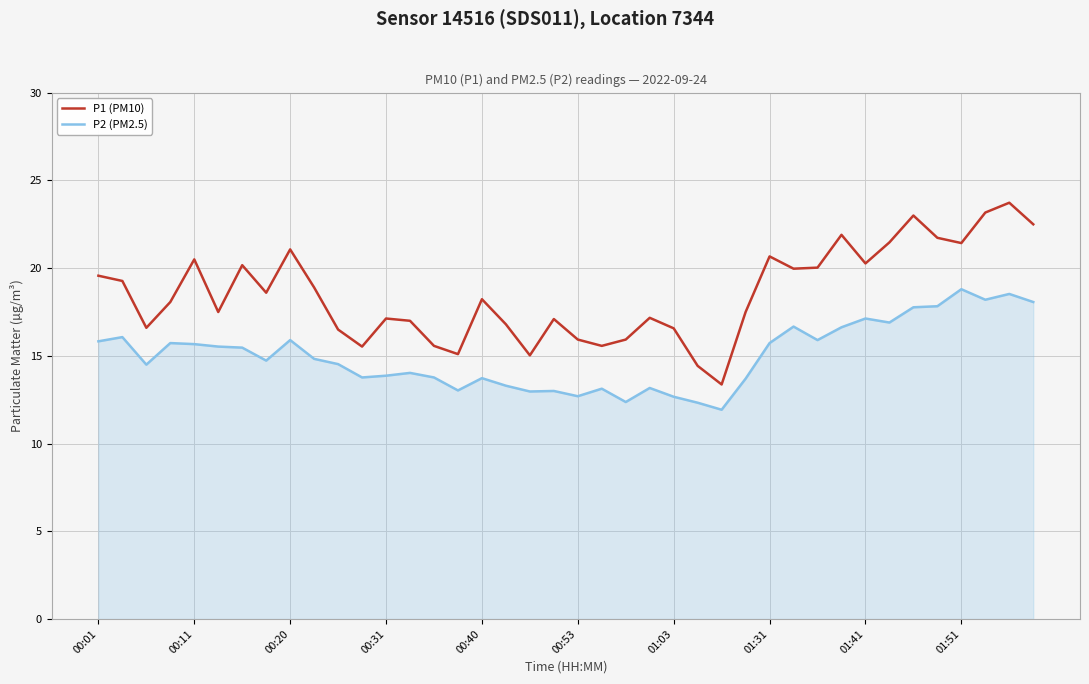

True or false: P2 (PM2.5) and P1 (PM10) intersect in this chart.

False